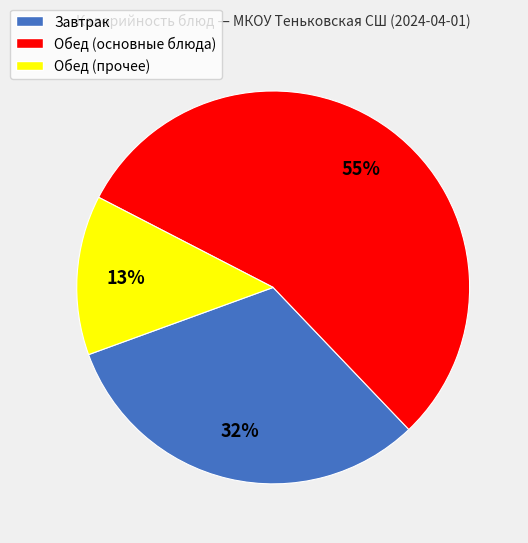

To the nearest percent, what is the average slice percentage?

33%